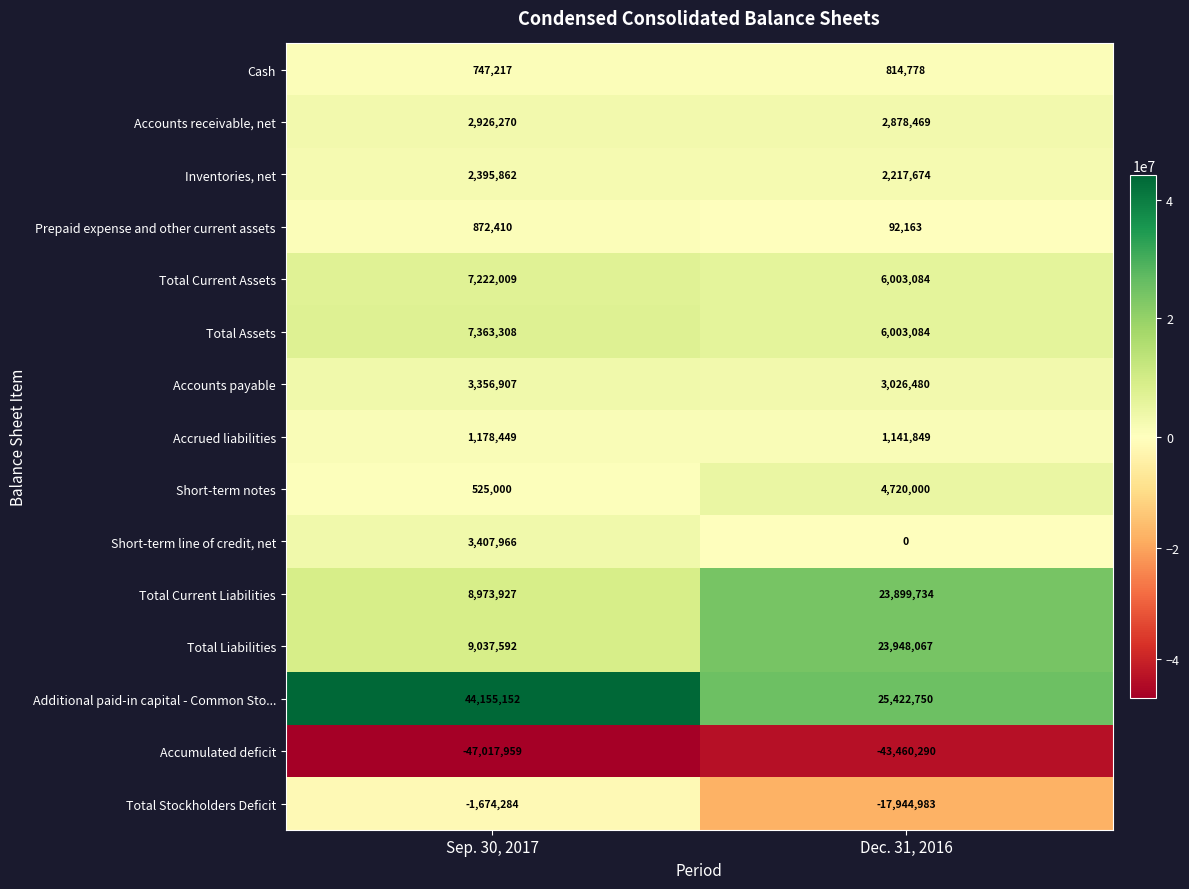

At how many categories does at least one series exceed 21279553?

2